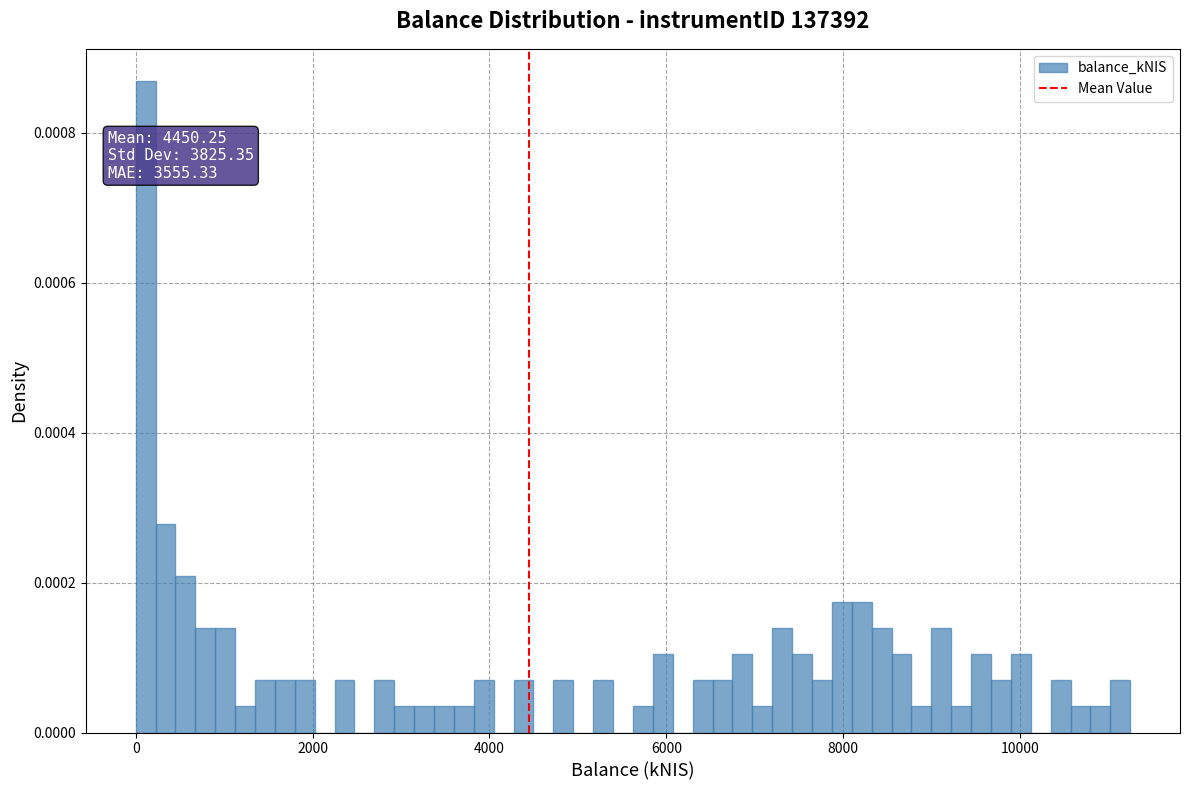

Around what value on the x-axis is the tallest bar? Give the approximate position of its centre, as read against the axis.

200